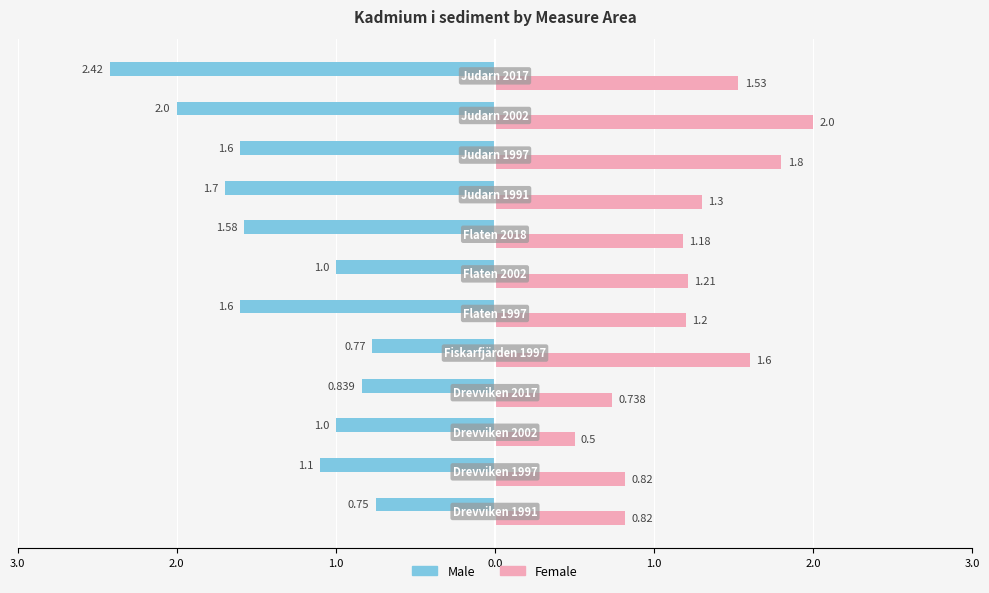

What are all the series names shown in the legend?

Male, Female